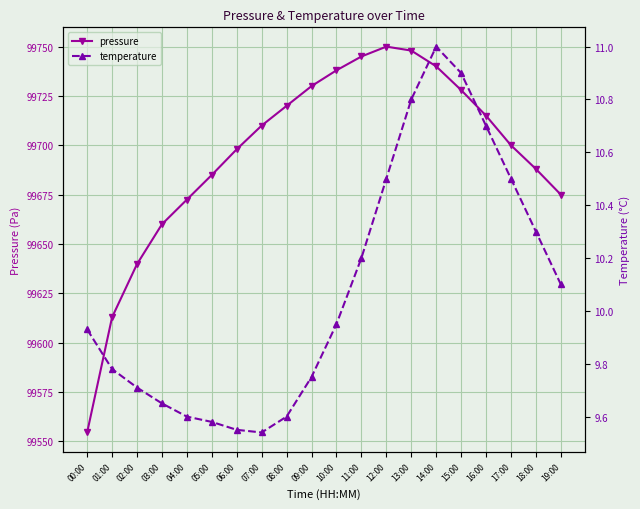

What position from the right is 00:00?

20